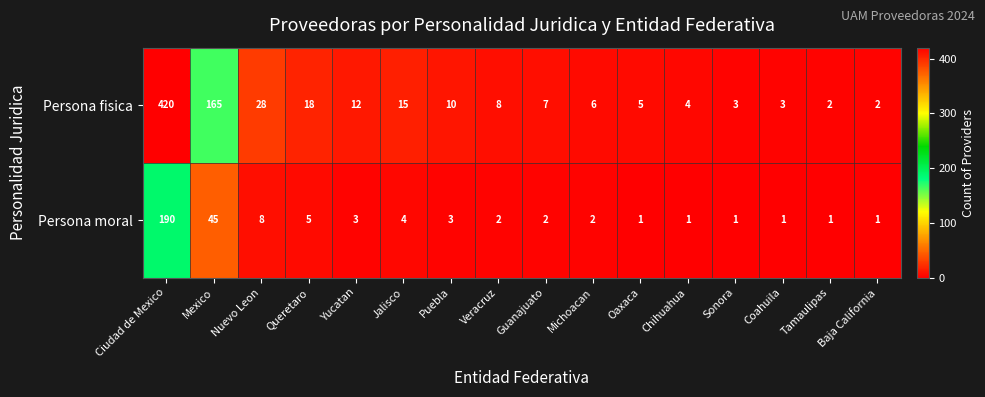

Is it true that Persona fisica equals 6 at Queretaro?

False